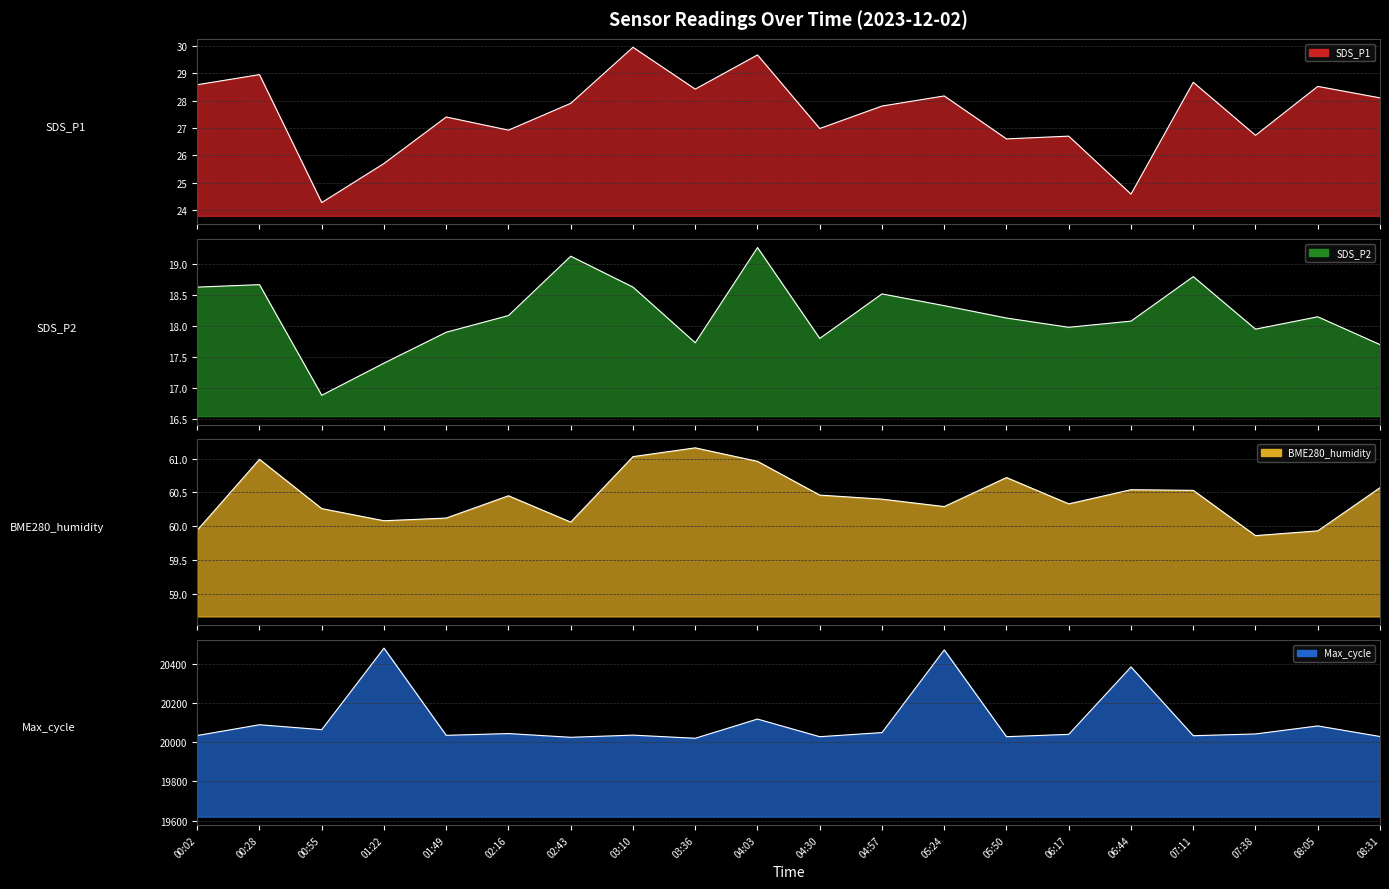

True or false: BME280_humidity and SDS_P2 cross at least once.

False